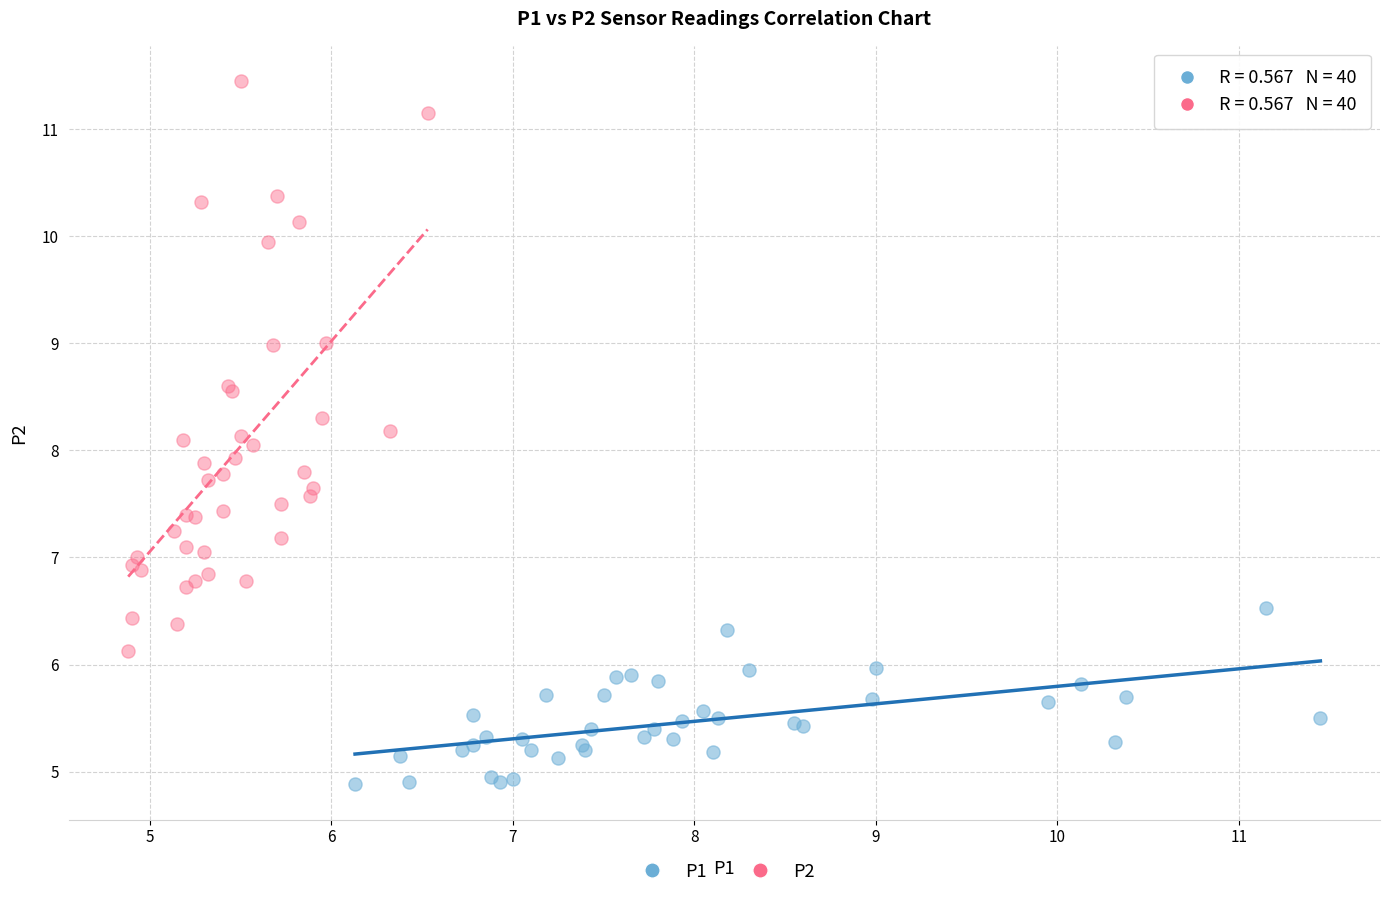

Which series reaches the minimum Y coordinate?

P1